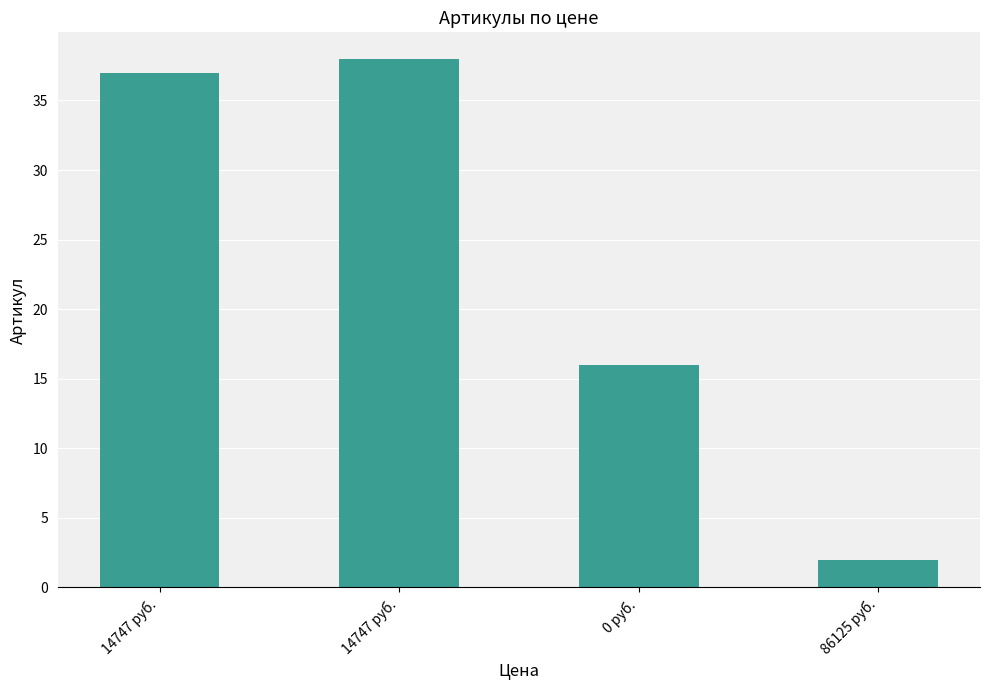

Does the chart contain any negative values?

No